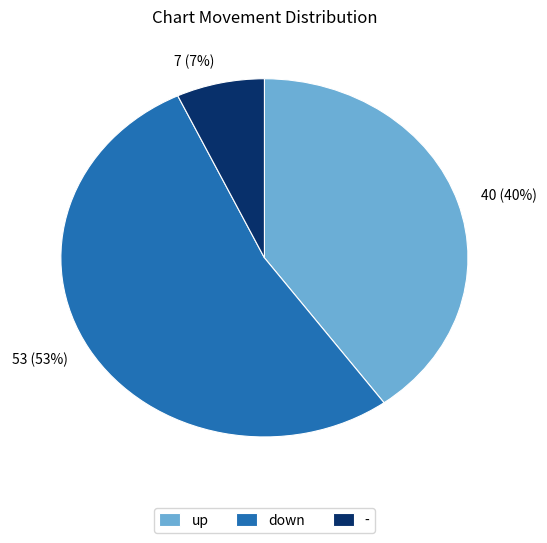

How many slices are in this pie chart?

3